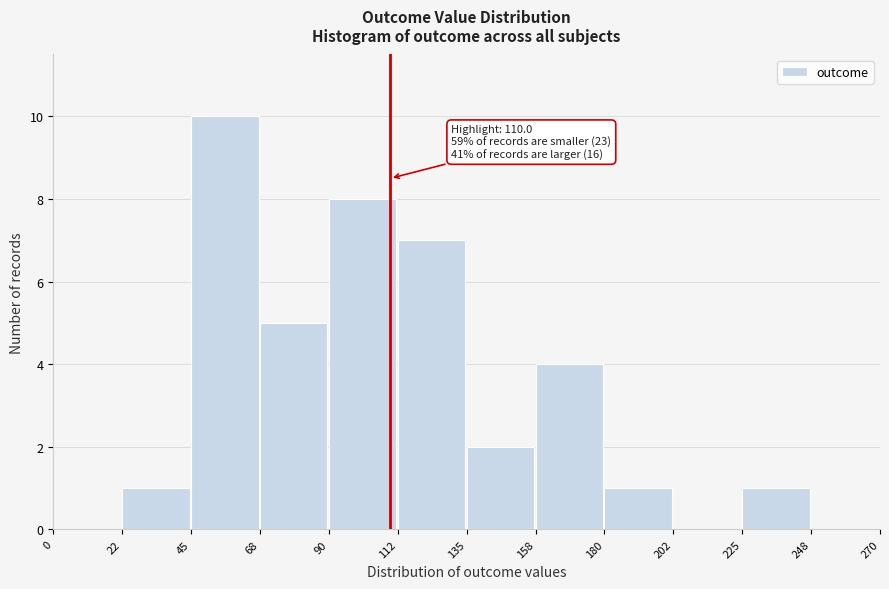

Over which range of the x-axis is the bar tallest?

45 to 68